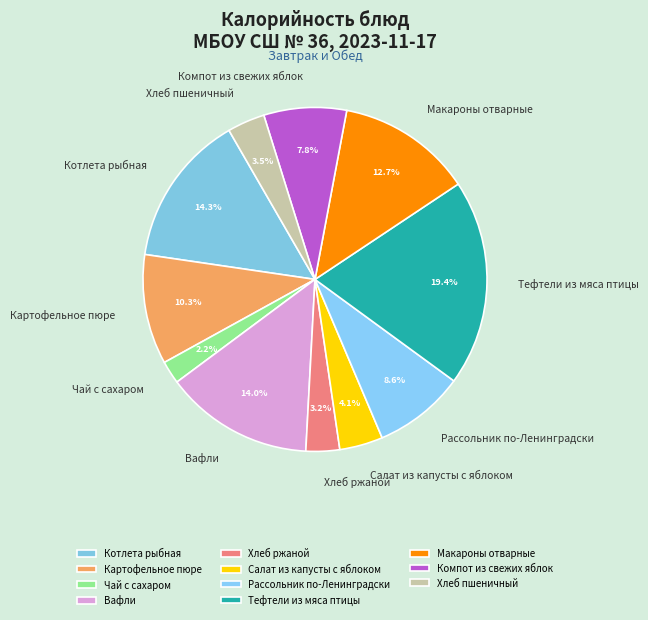

What is the largest slice in the pie chart?

Тефтели из мяса птицы